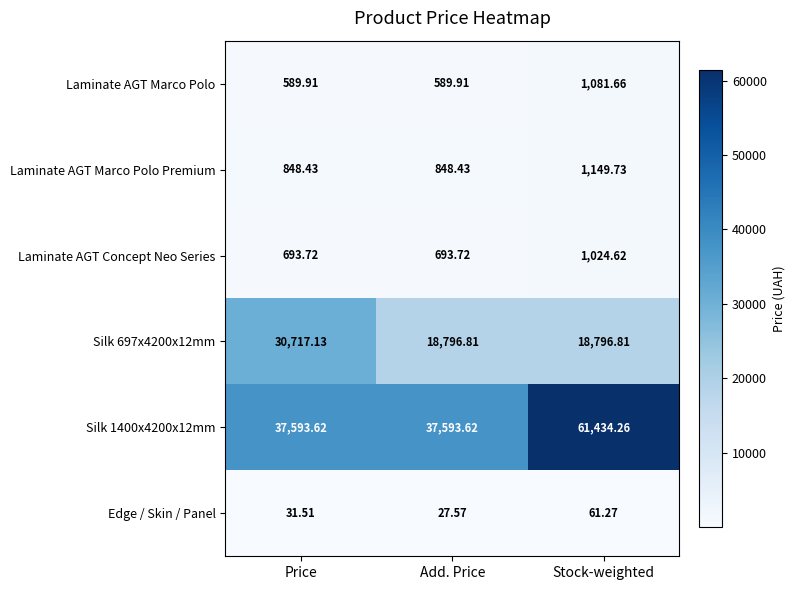

Is the value of Laminate AGT Concept Neo Series at Price greater than the value of Edge / Skin / Panel at Price?

Yes